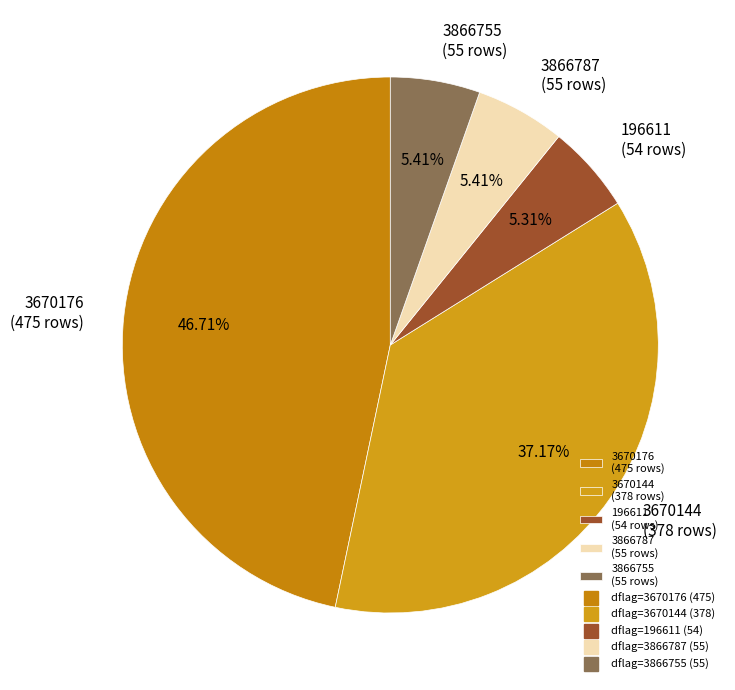

Is there any slice that represents more than half of the pie?

No